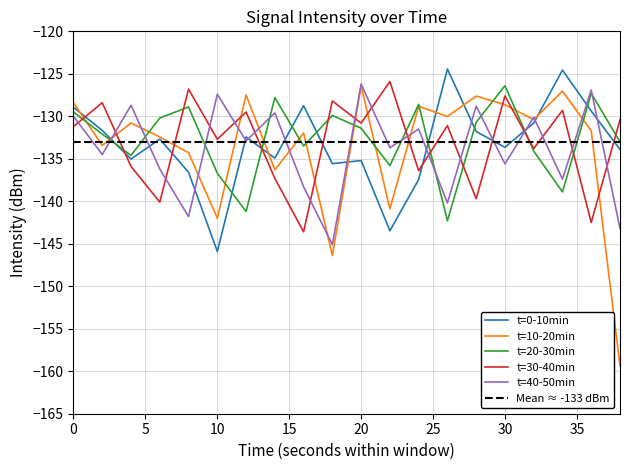

At which label does t=0-10min reach its peak?

26